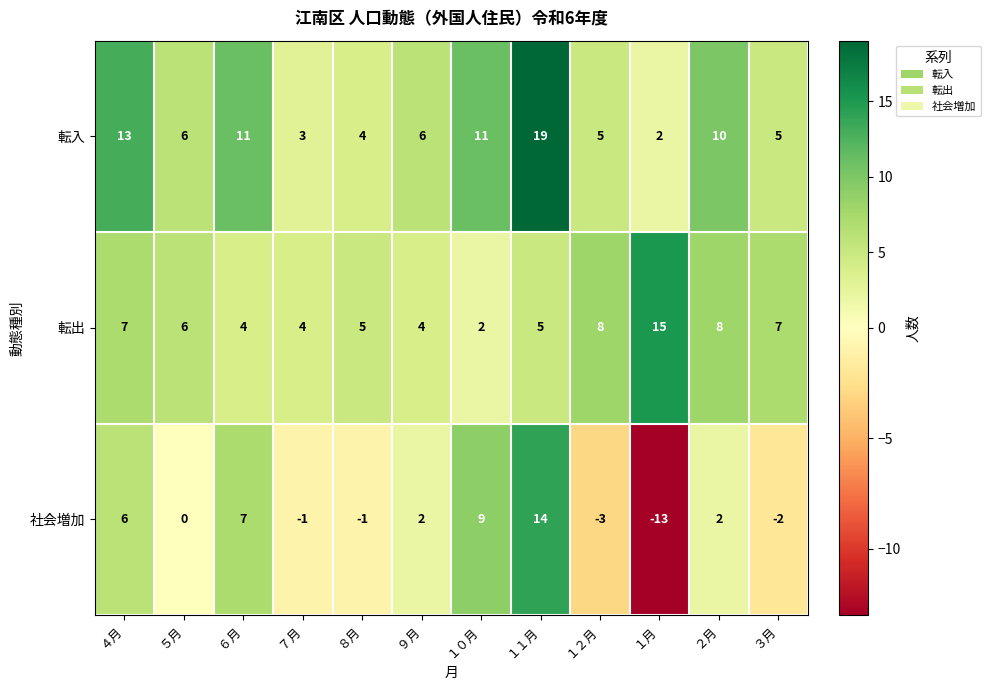

At how many categories does at least one series exceed 2?

12